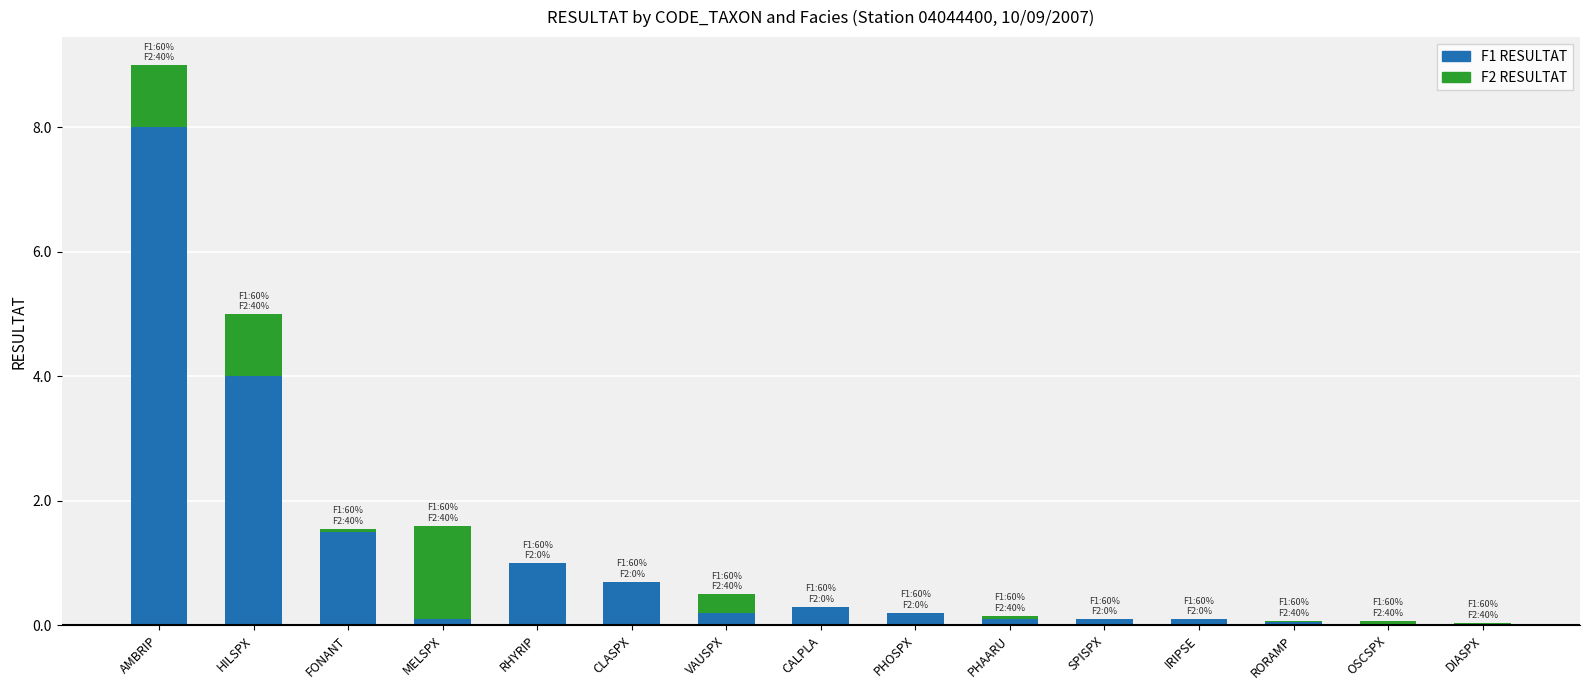

How many data points does each series have?

15